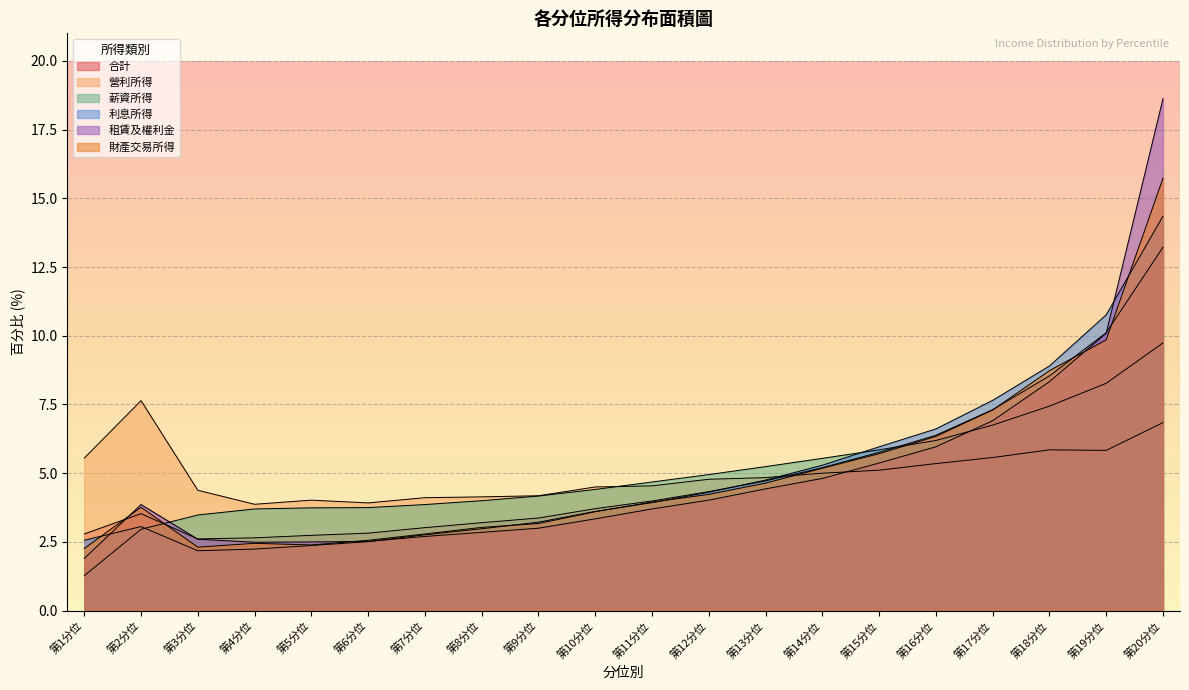

The 營利所得 series shows 4.8 at 第13分位. True or false?

True